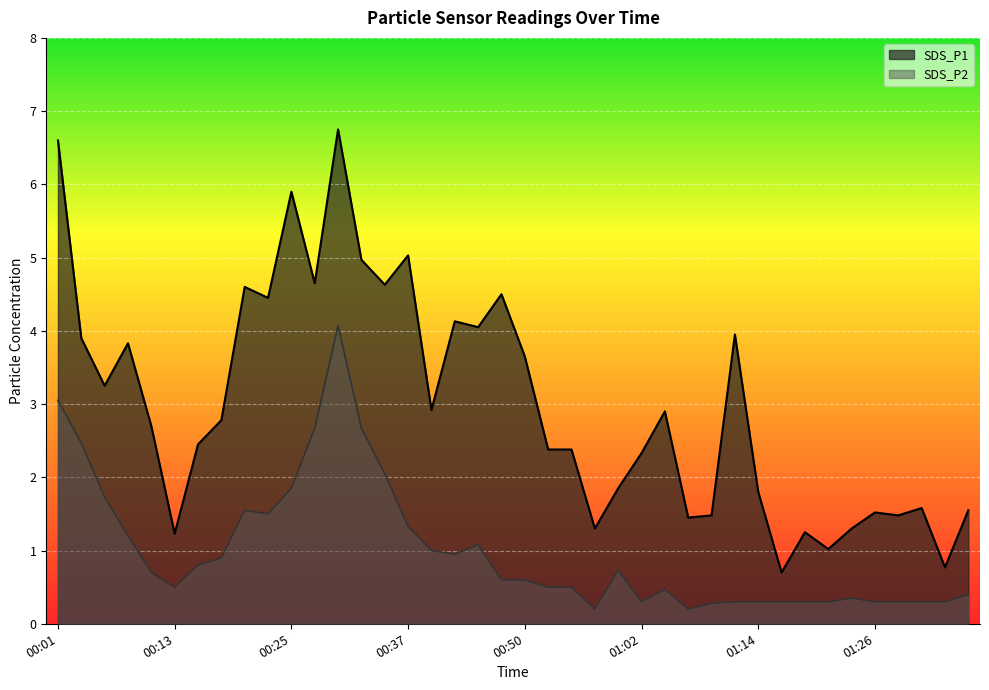

What is the label of the 11th point from the right?

01:11